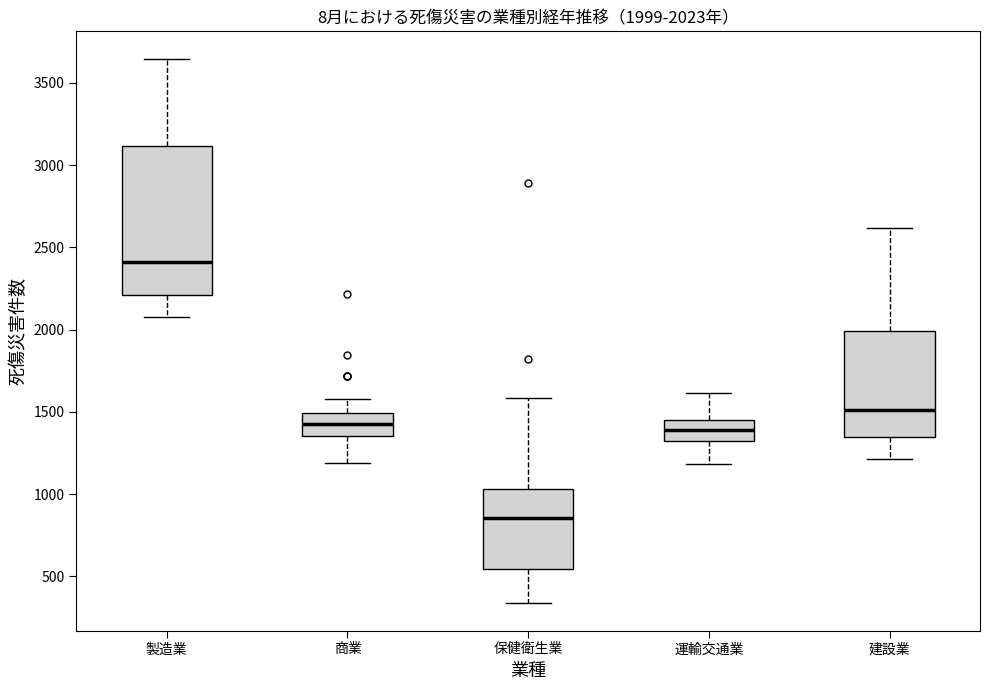

Which box is the tallest, from its lower edge to its upper edge?

製造業